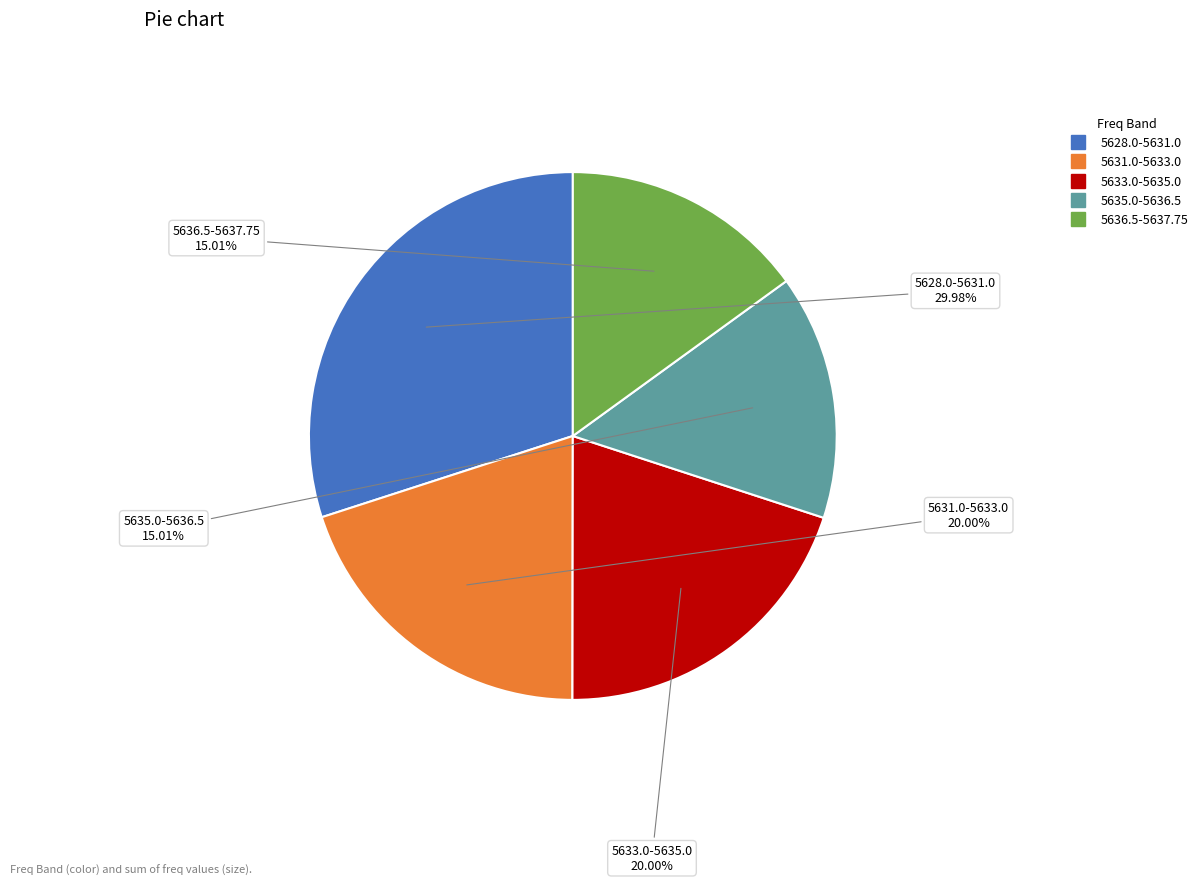

Does any single category account for the majority?

No